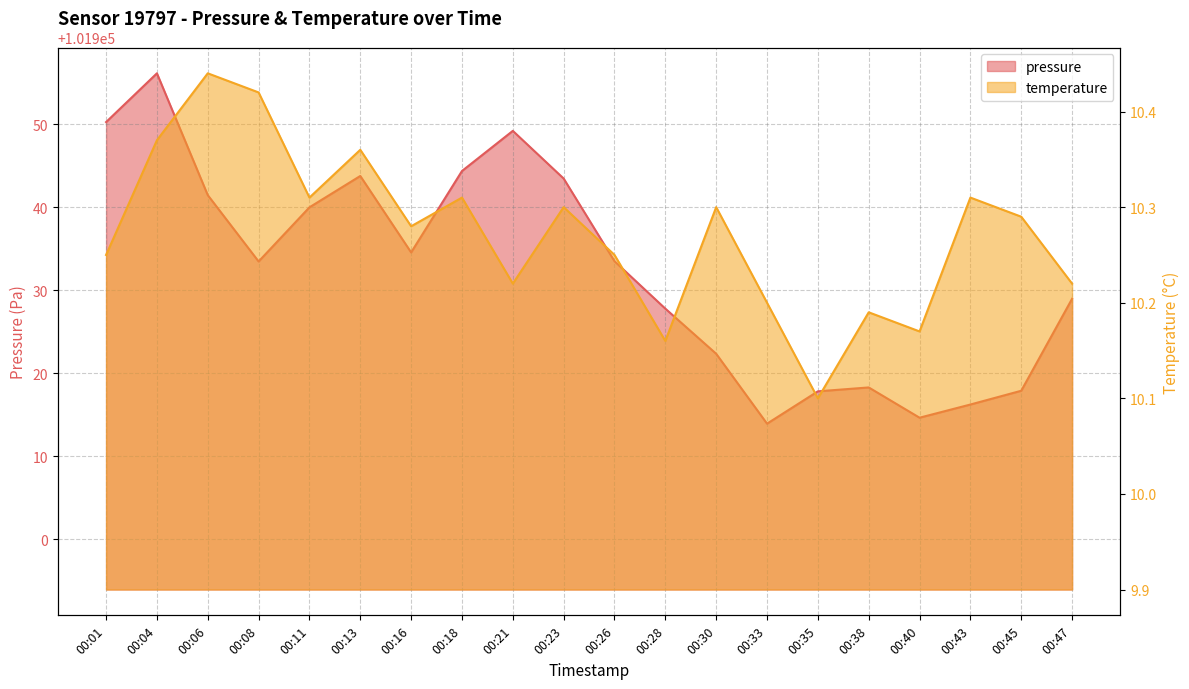

How many categories are shown in the chart?

20